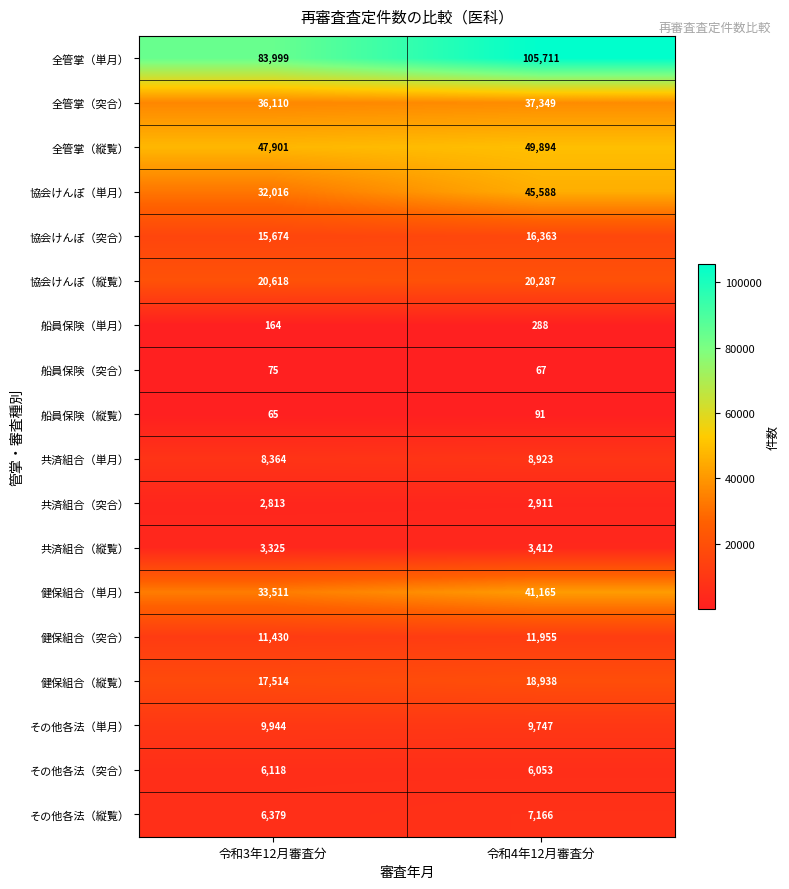

How many data points does each series have?

2